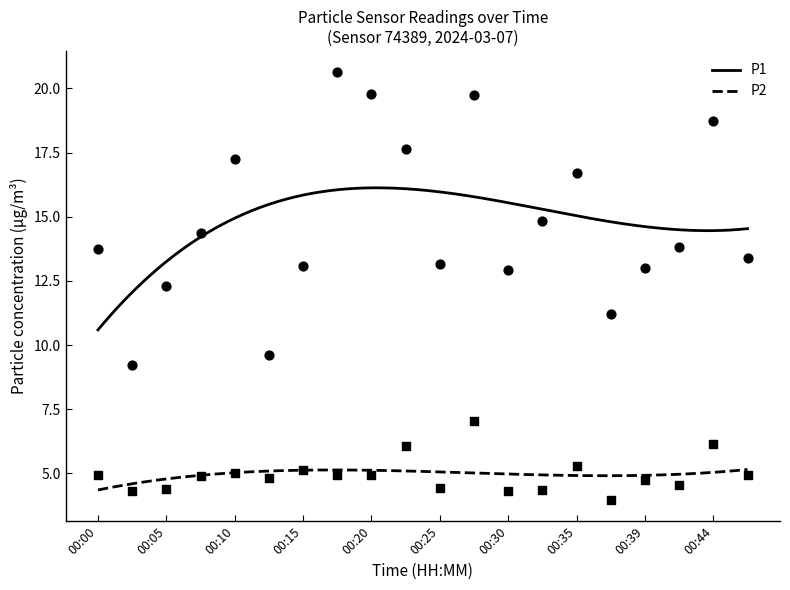

Which series reaches the minimum Y coordinate?

P2